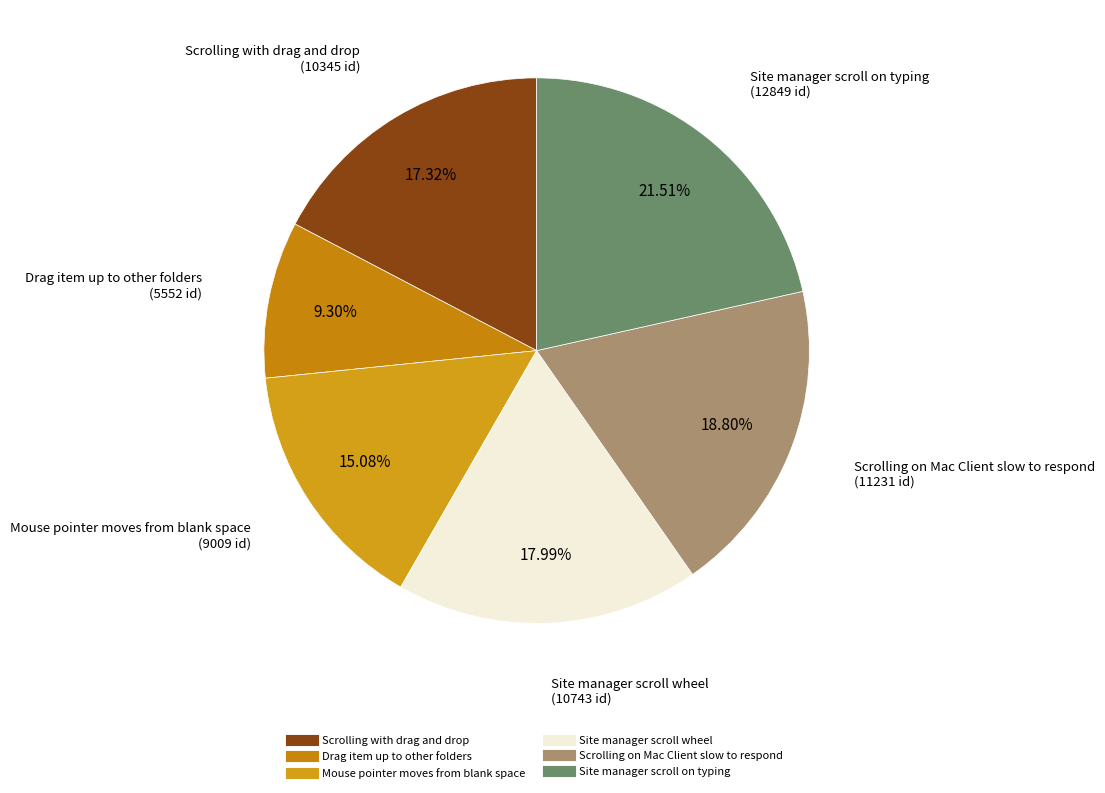

What percentage is the Scrolling with drag and drop slice, to the nearest percent?

17%